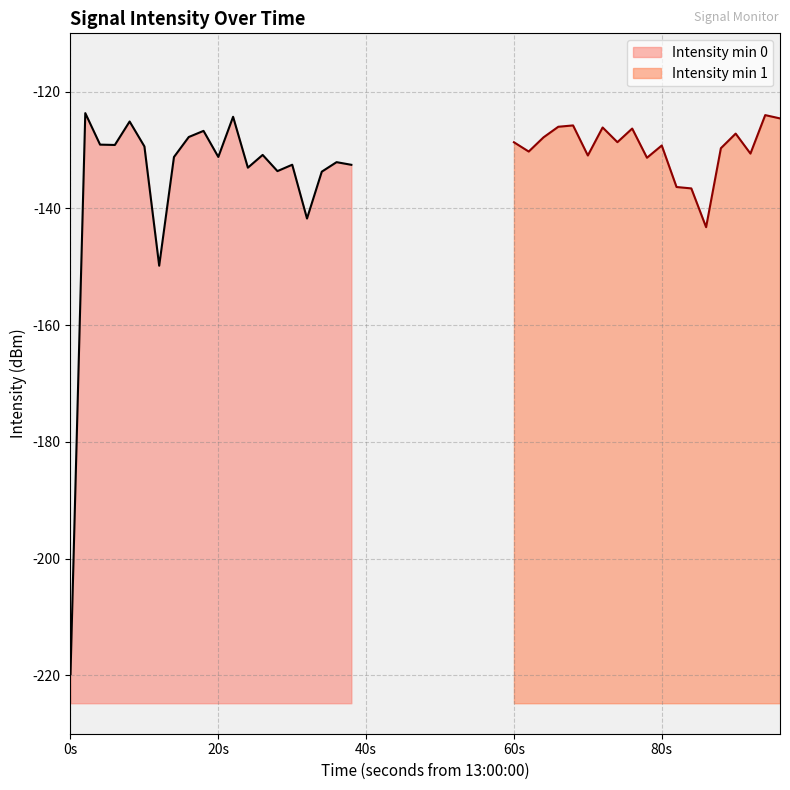

What is the maximum value for Intensity min 0?

-123.7